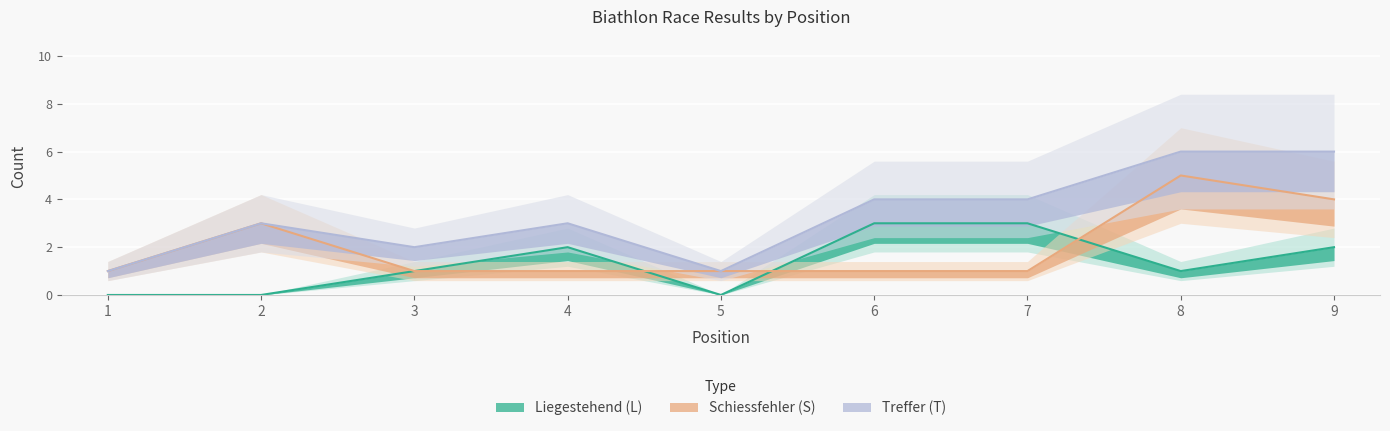

Which category has the lowest value in the Liegestehend (L) series?

1